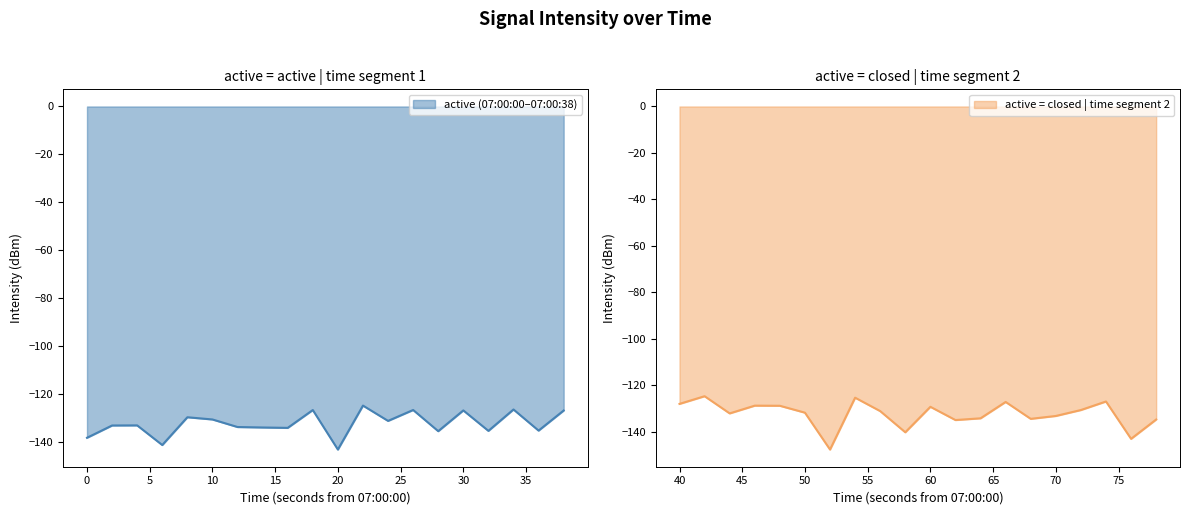

What is the lowest value of the active (07:00:00–07:00:38) series?

-143.4